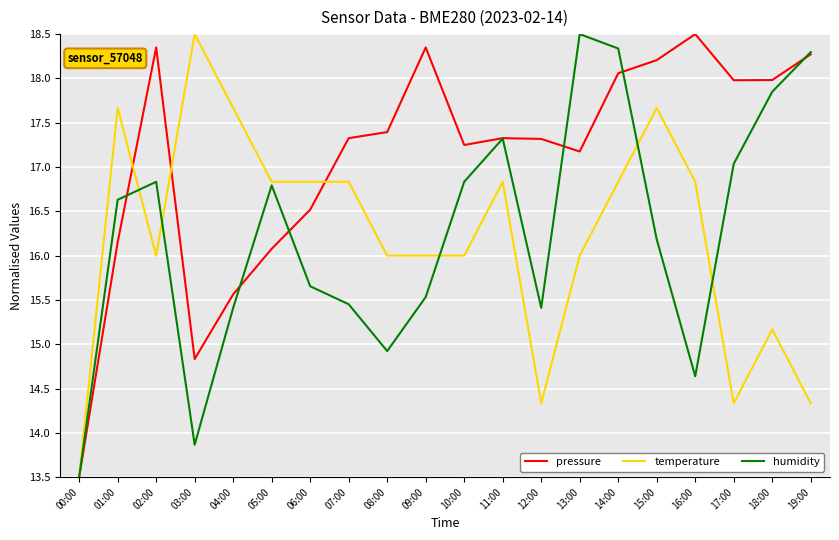

Rank the series at 03:00 from lowest to highest value.

humidity, pressure, temperature